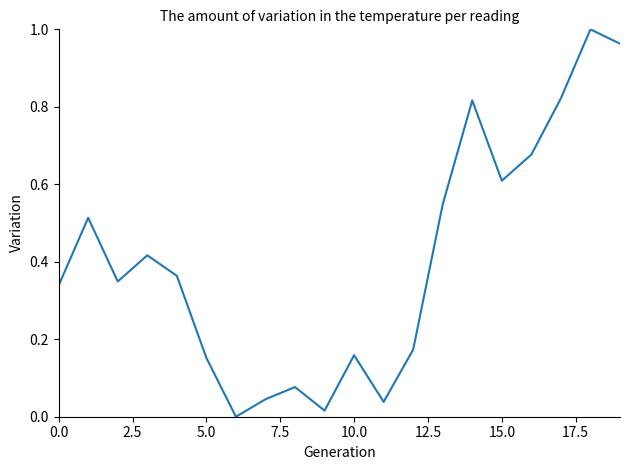

How many distinct data groups are displayed?

1